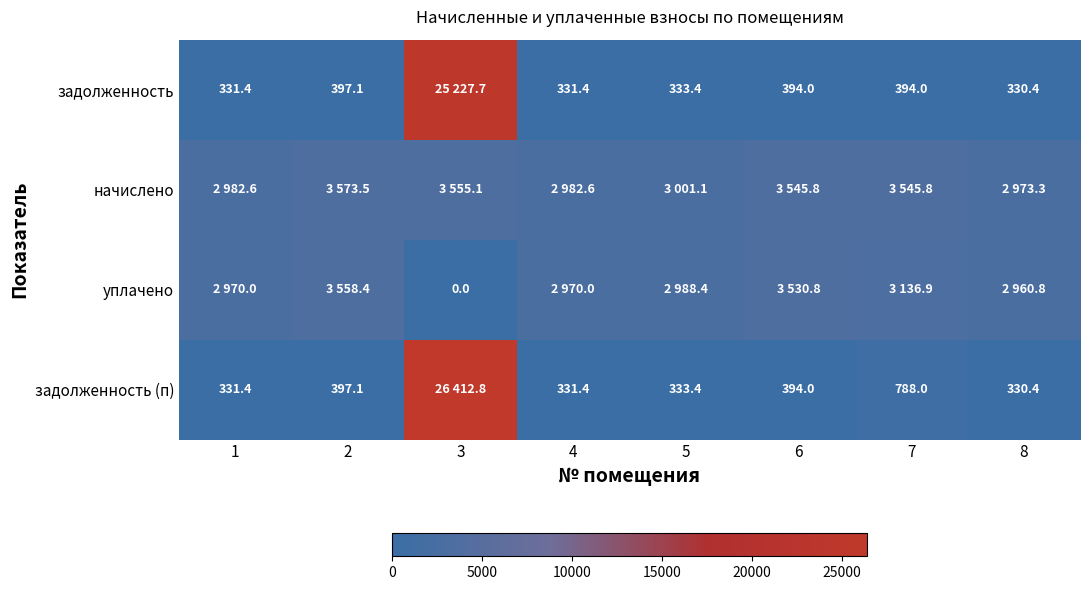

The value of задолженность (п) at 5 is 493.2. True or false?

False